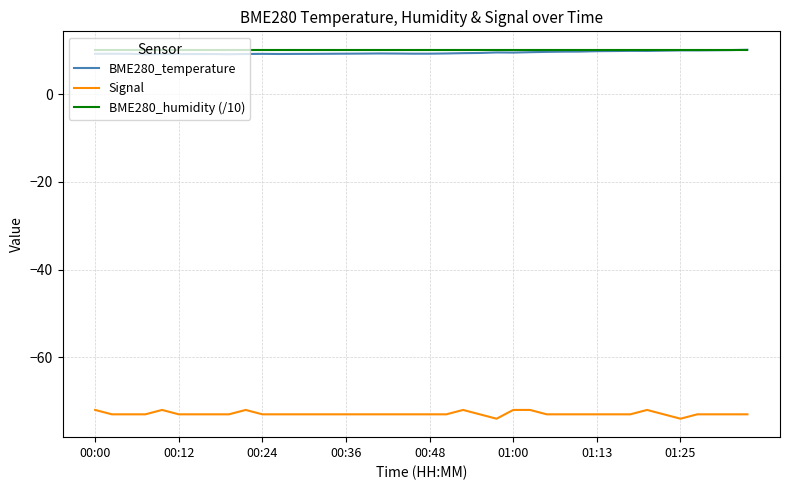

True or false: Signal and BME280_temperature intersect in this chart.

False